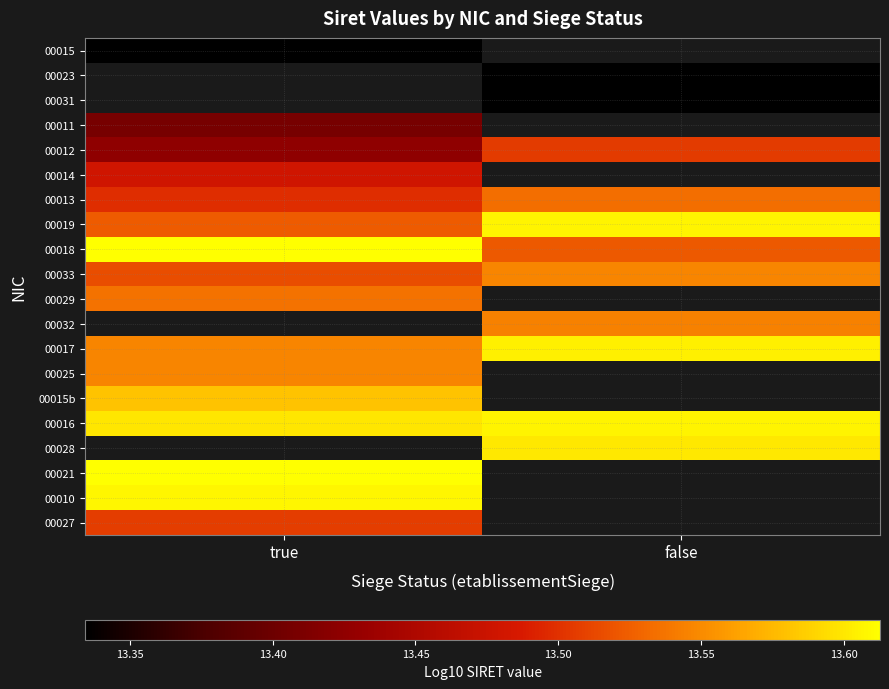

Rank the series by their average value, from highest to lowest.

00018, 00033, 00029, 00032, 00017, 00025, 00015b, 00016, 00028, 00021, 00010, 00027, 00019, 00015, 00023, 00031, 00011, 00012, 00014, 00013